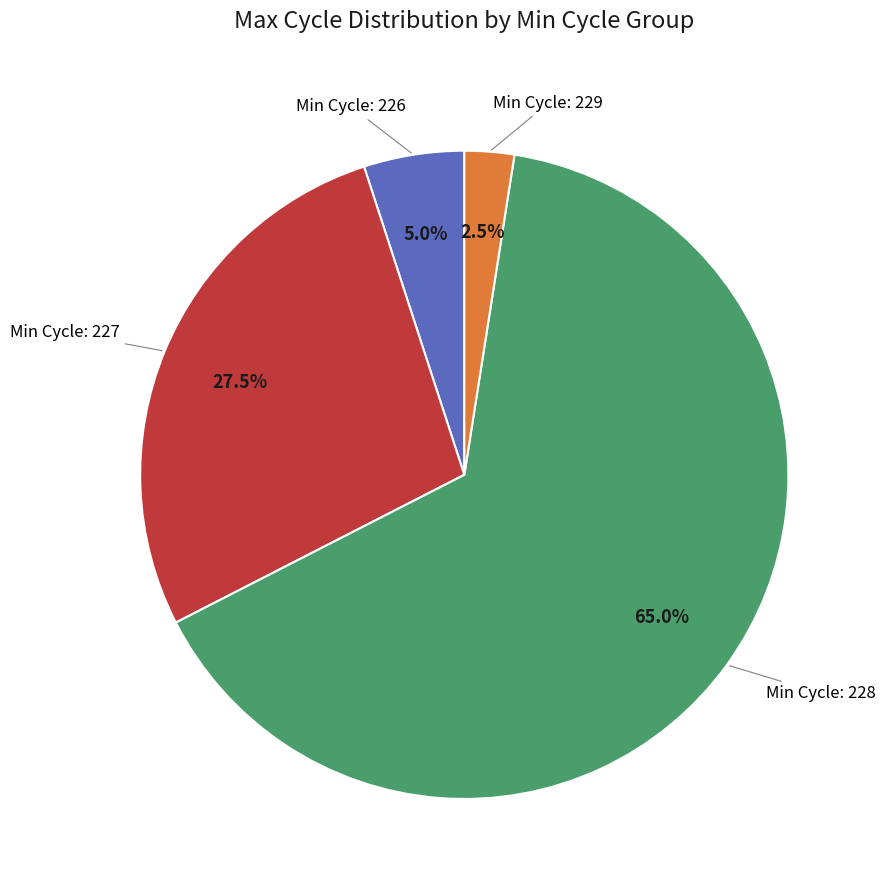

Is there a majority slice in this chart?

Yes